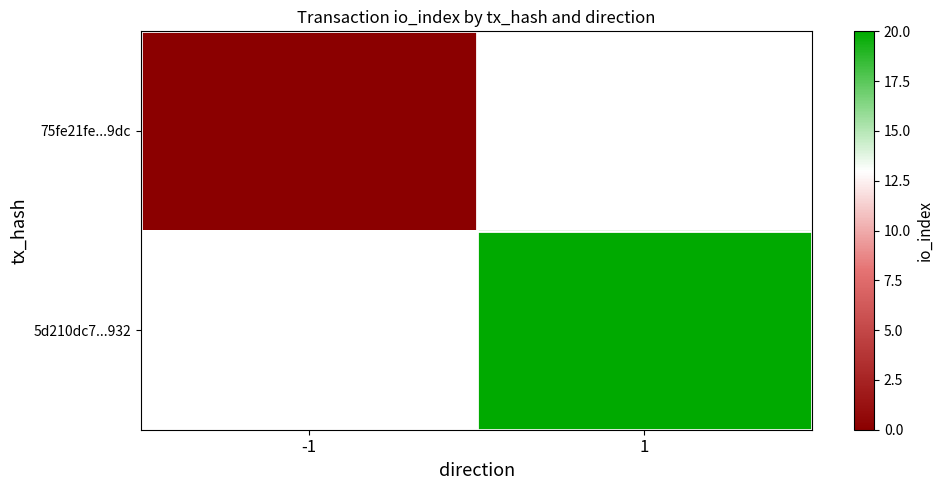

What value does the 5d210dc7...932 series have at 1?

20.0